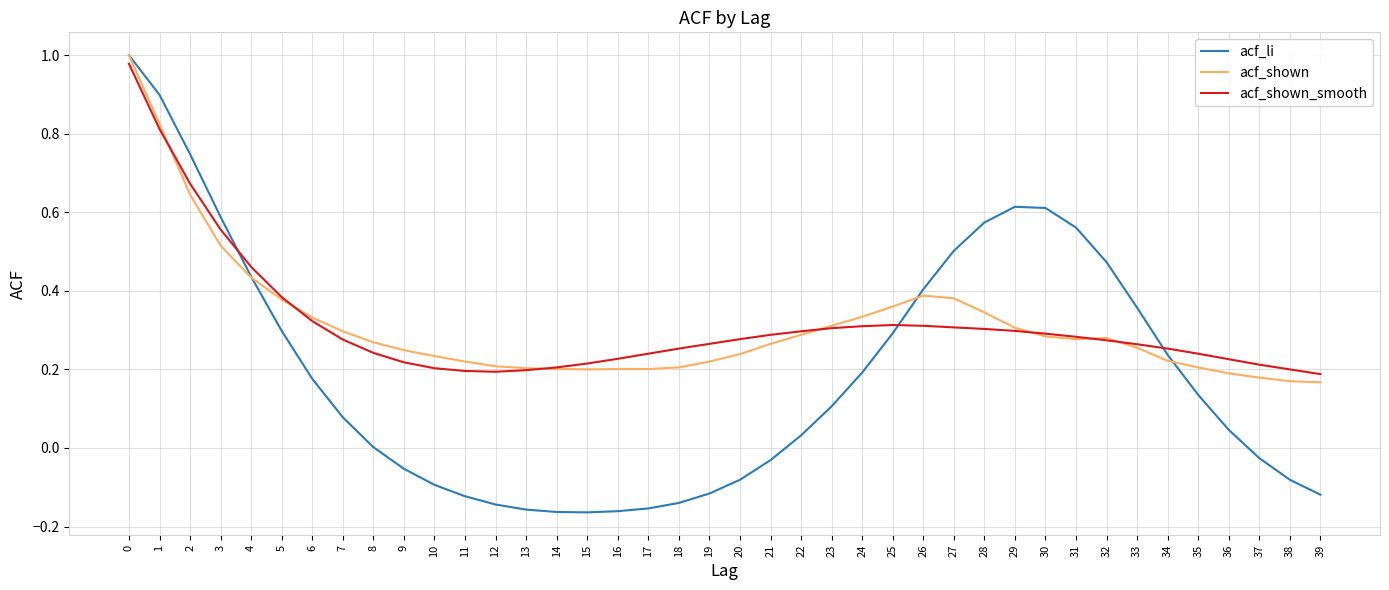

Between 22 and 30, which series saw the biggest shift?

acf_li